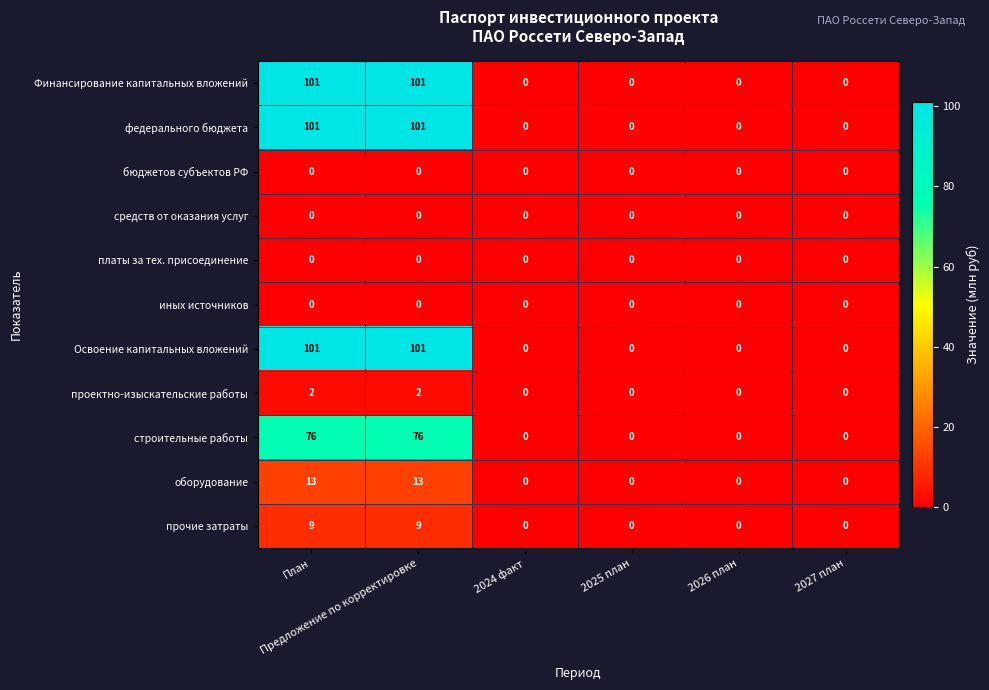

What is the average value of the оборудование series?

4